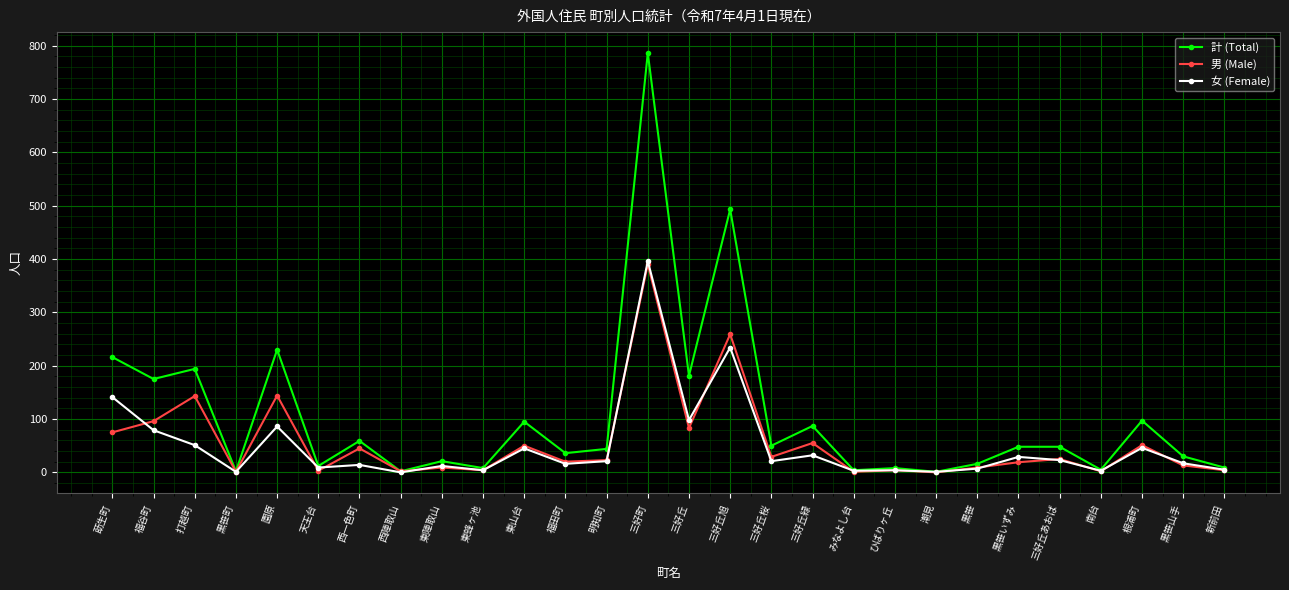

At which category is the sum across all series the highest?

三好町